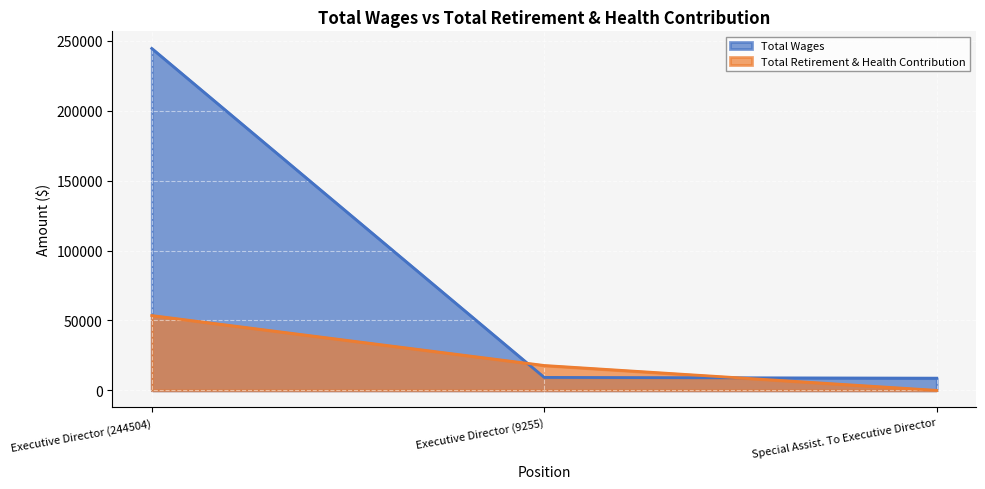

What is the total value across all series at Executive Director (9255)?

27054